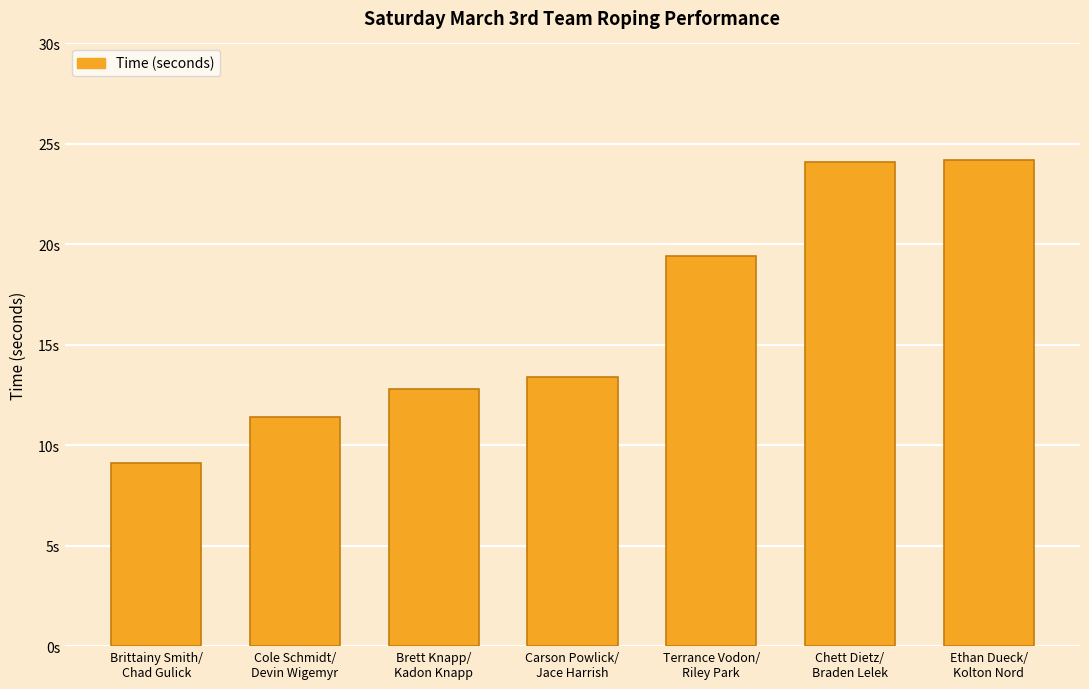

Where does the data first go above 13?

Carson Powlick/
Jace Harrish